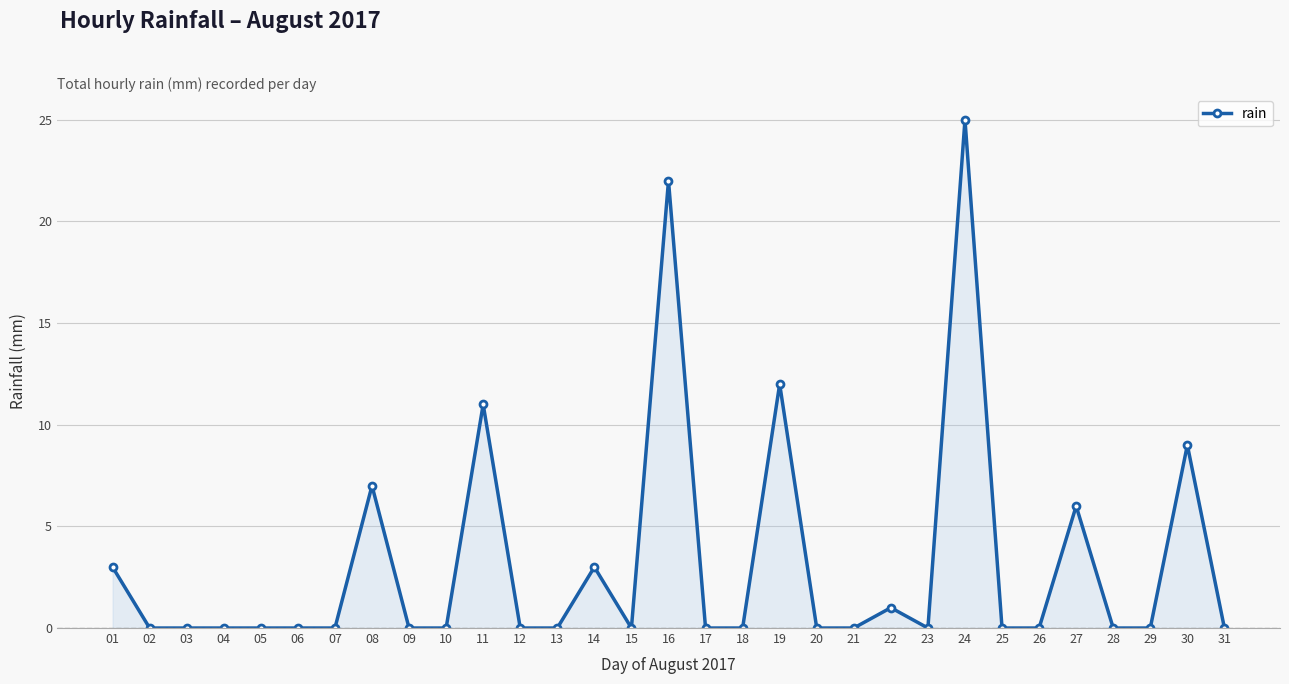

Reading left to right, what are all the values shown in this chart?

3	0	0	0	0	0	0	7	0	0	11	0	0	3	0	22	0	0	12	0	0	1	0	25	0	0	6	0	0	9	0